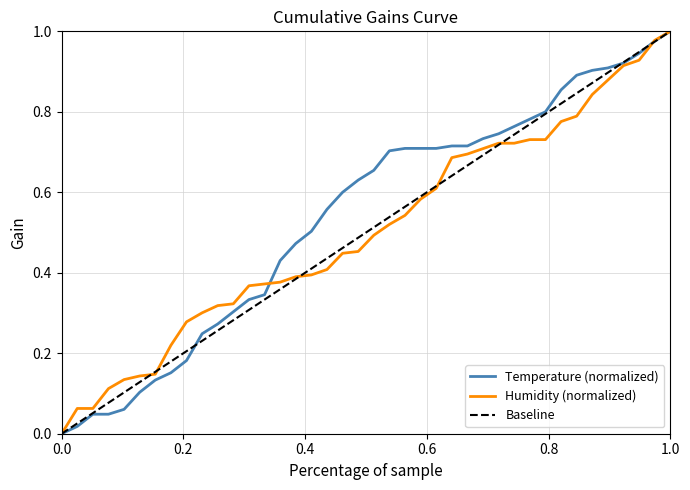

How many lines are shown in the chart?

3